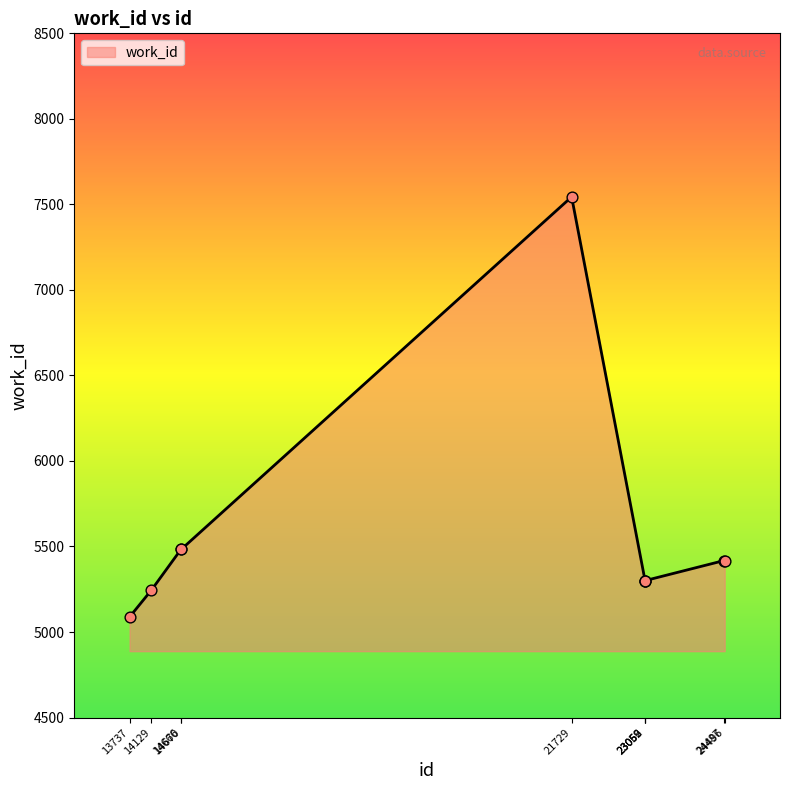

What is the change in value from 14129 to 21729?

+2300